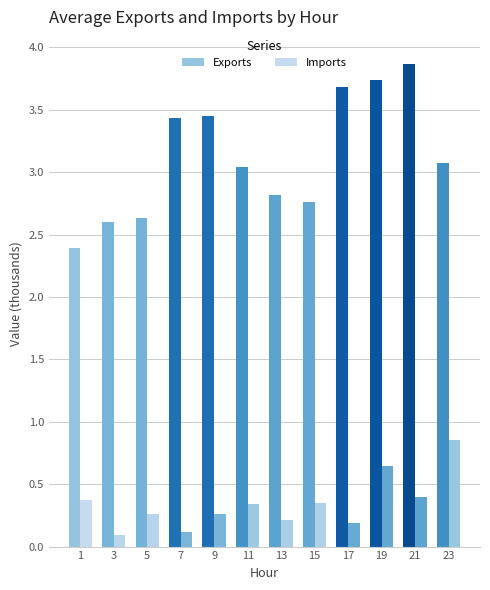

Between 7 and 9, which is larger?

9